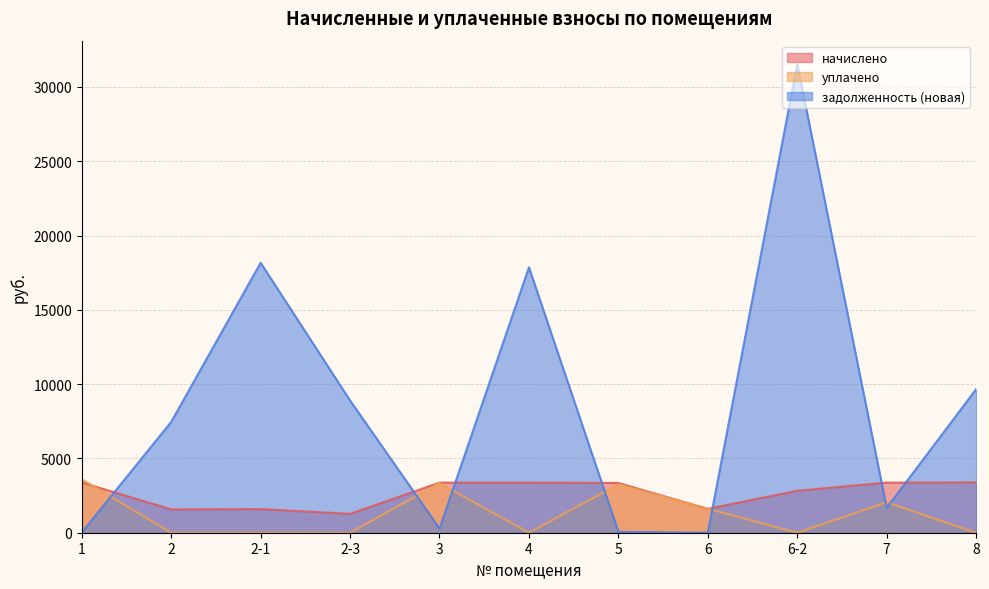

Is the value of начислено at 5 greater than the value of задолженность (новая) at 1?

Yes